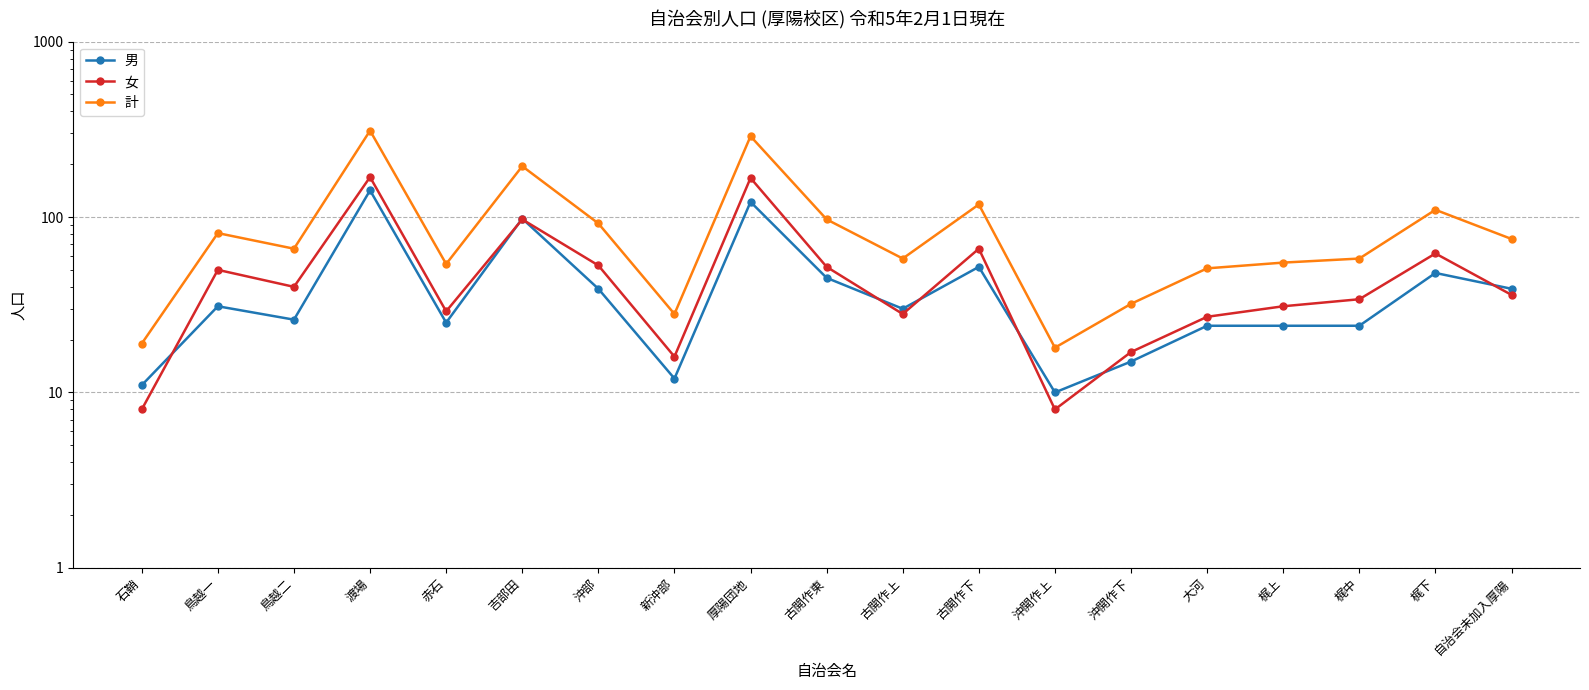

What is the approximate value of 男 at 鳥越一, to the nearest 50?

50